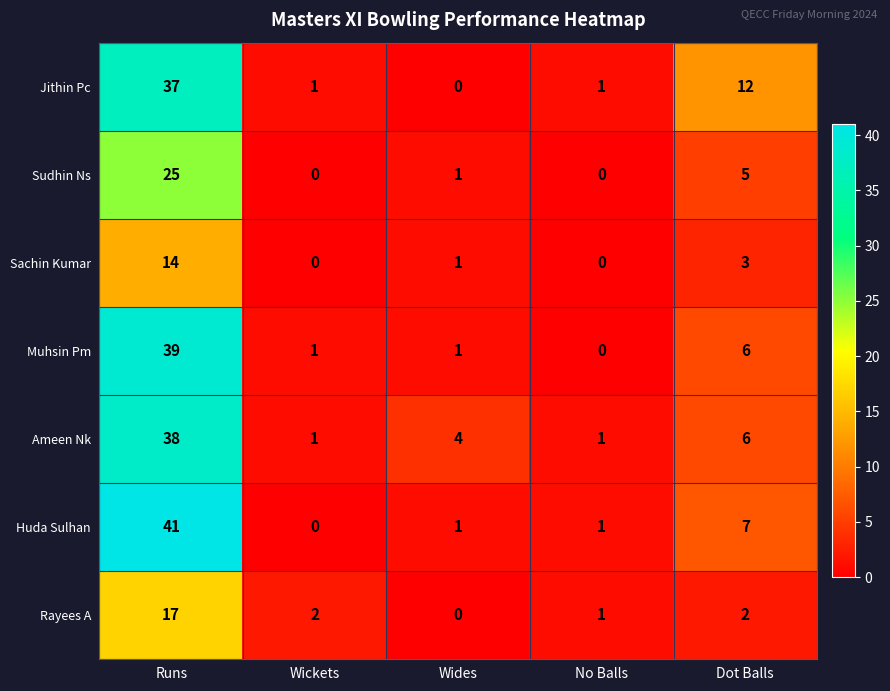

What is the spread (max minus min) of values at Wickets?

2